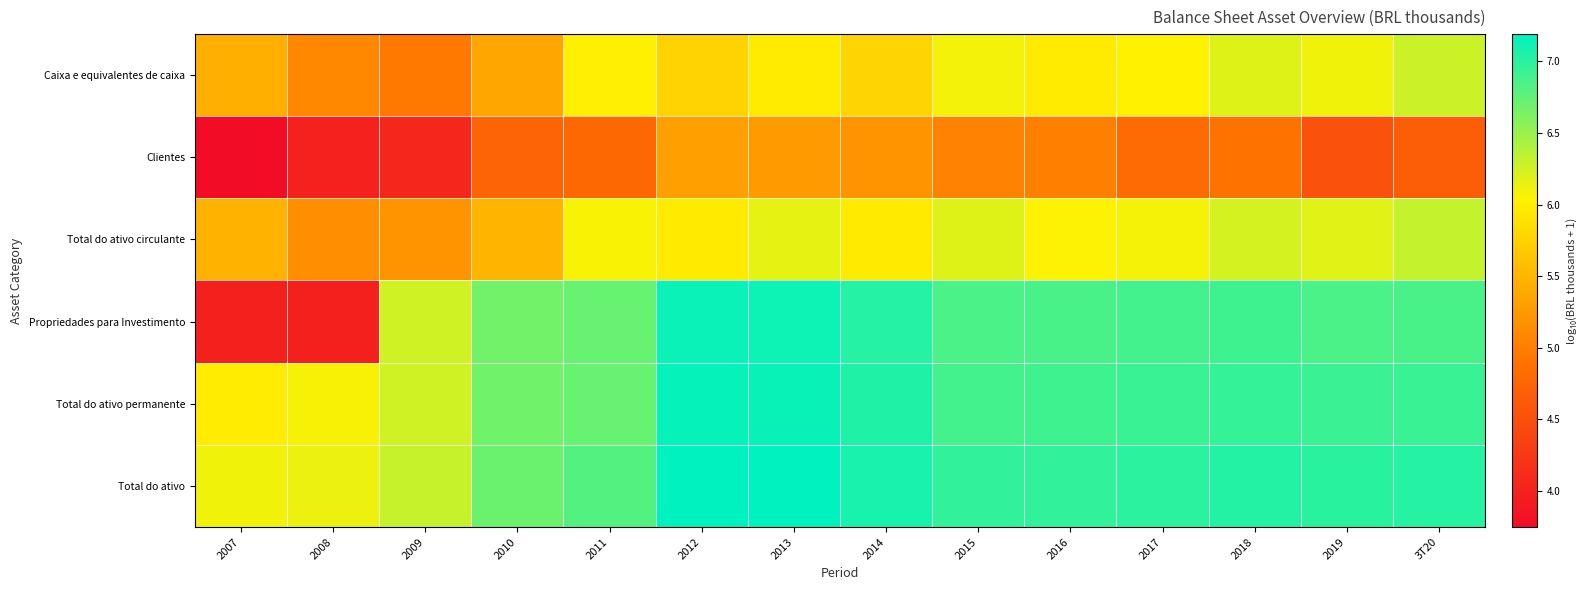

Rank the series by their maximum value, from lowest to highest.

Clientes, Caixa e equivalentes de caixa, Total do ativo circulante, Propriedades para Investimento, Total do ativo permanente, Total do ativo